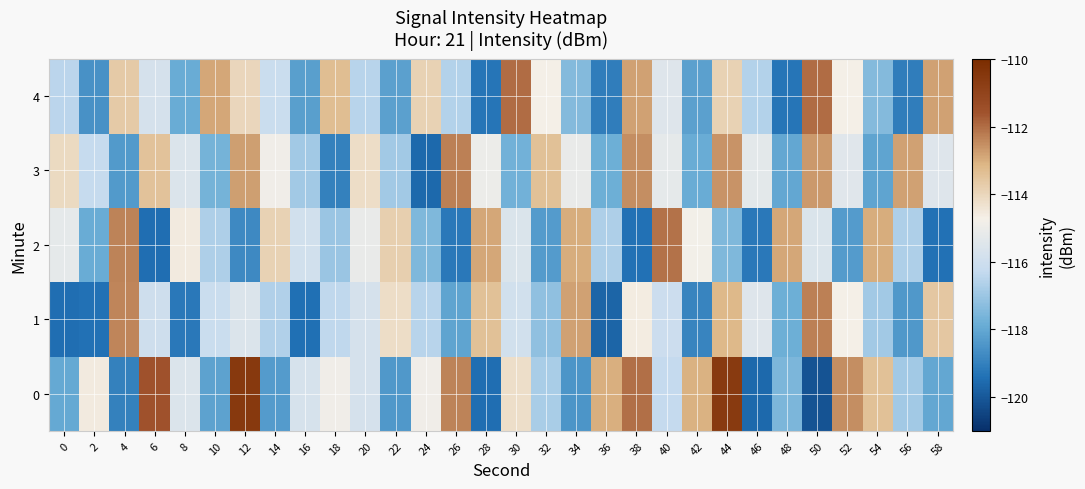

At 8, list the series in order from largest to smallest.

2, 0, 3, 4, 1